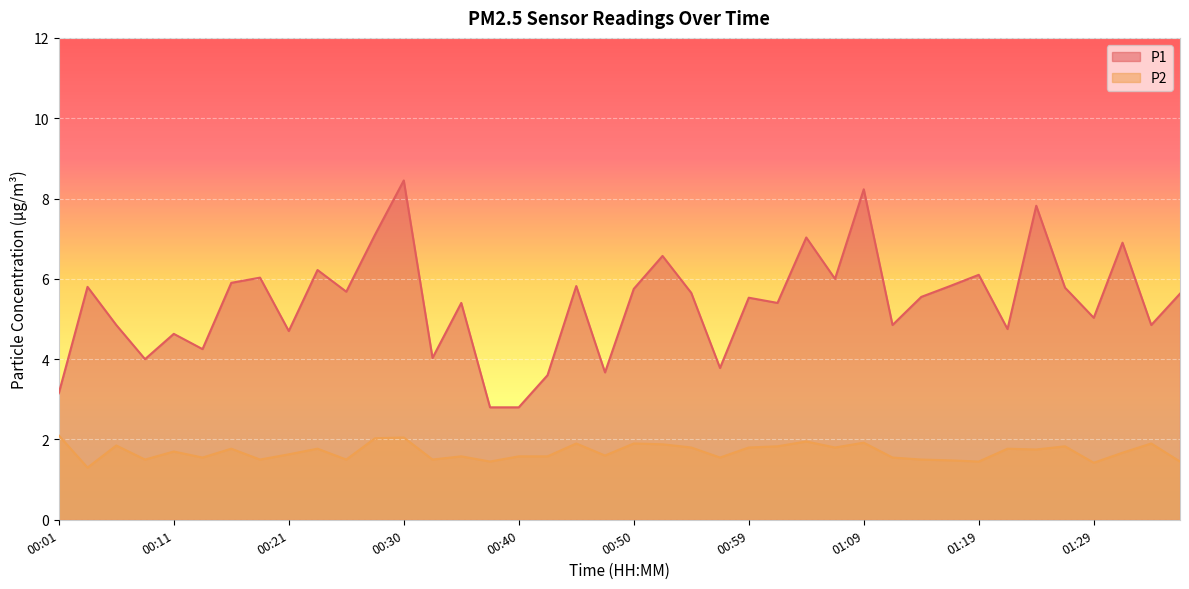

The P2 series shows 1.4 at 01:19. True or false?

True